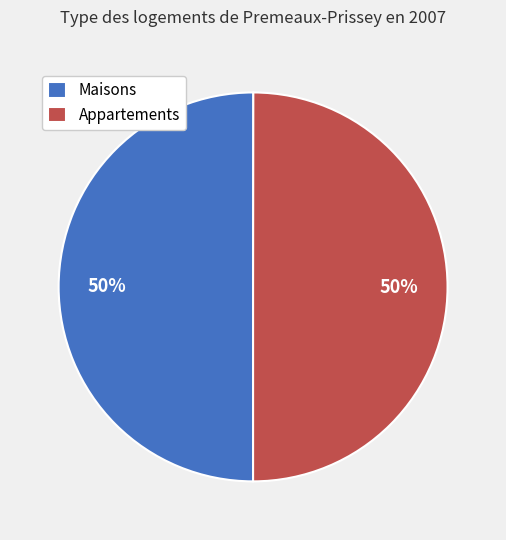

What is the ratio of the value at Appartements to the value at Maisons?

1.0